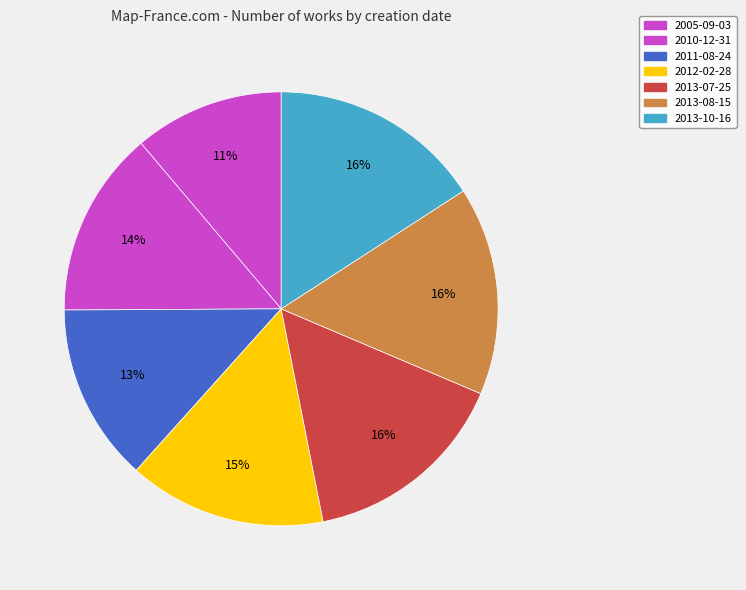

What is the ratio of the value at 2010-12-31 to the value at 2013-10-16?

0.9